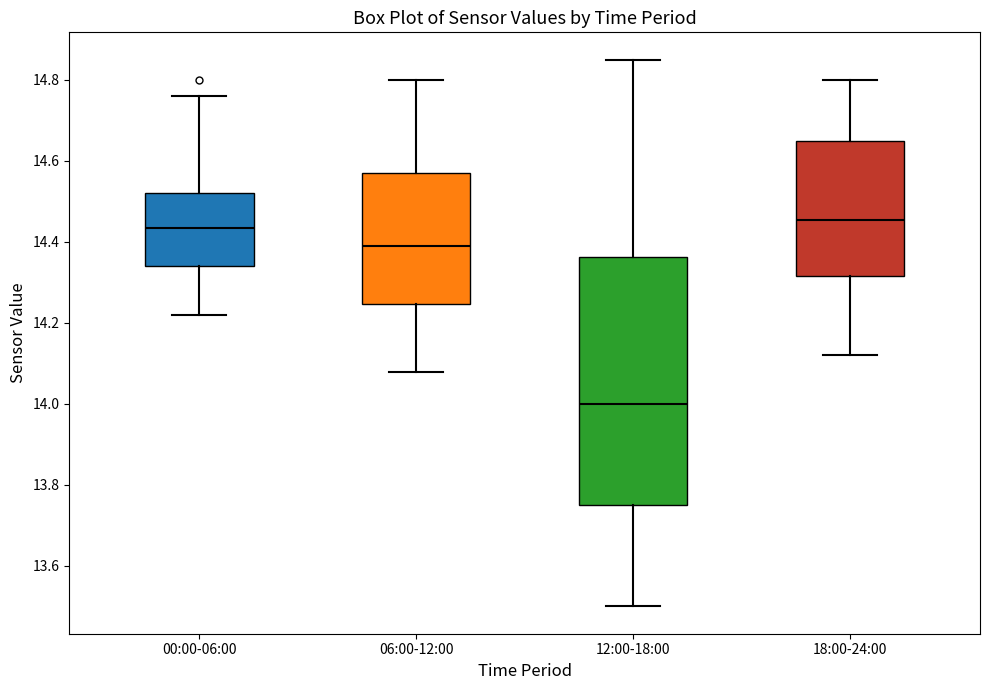

Comparing the boxes themselves (not the whiskers), which one is the tallest?

12:00-18:00